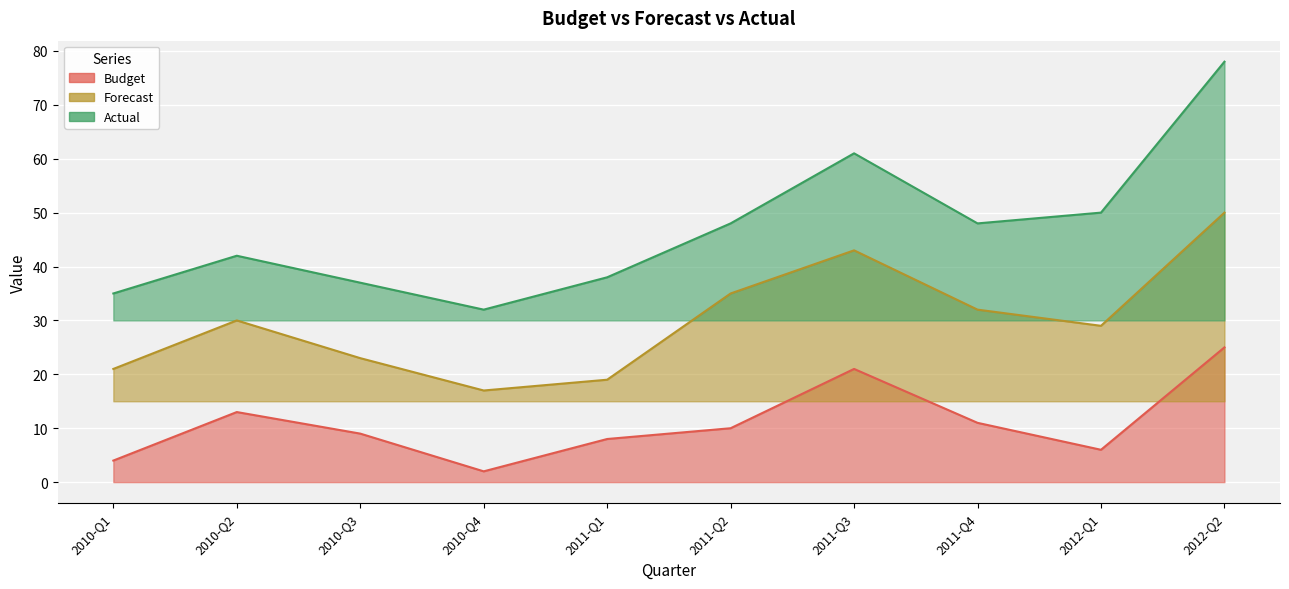

True or false: Forecast and Actual intersect in this chart.

False